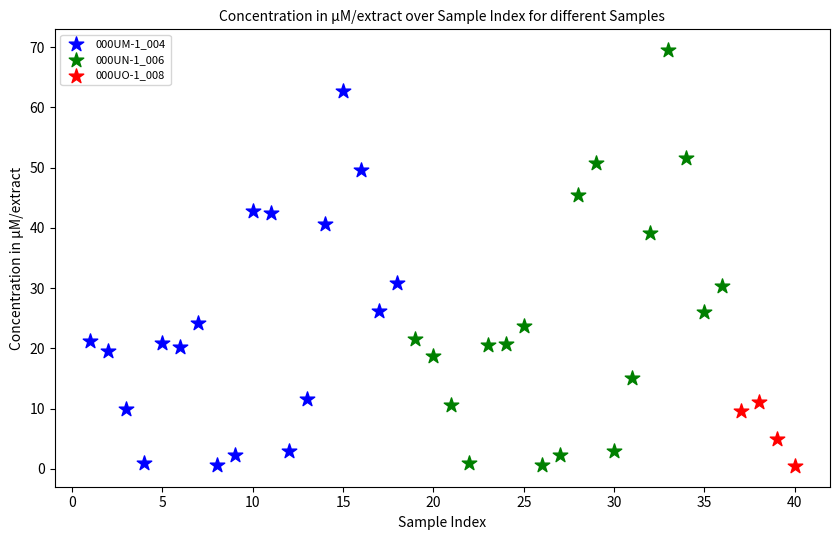

Which series reaches the maximum Y coordinate?

000UN-1_006